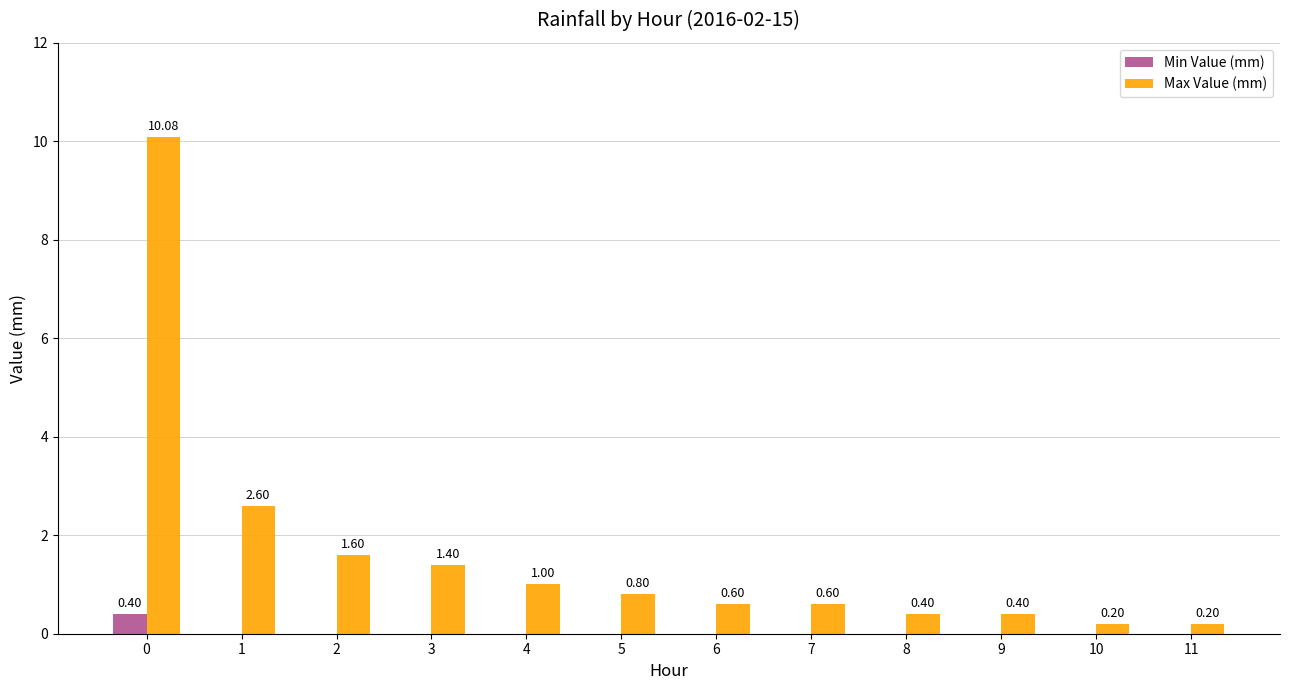

What is the difference between the Max Value (mm) values at 3 and 11?

1.2